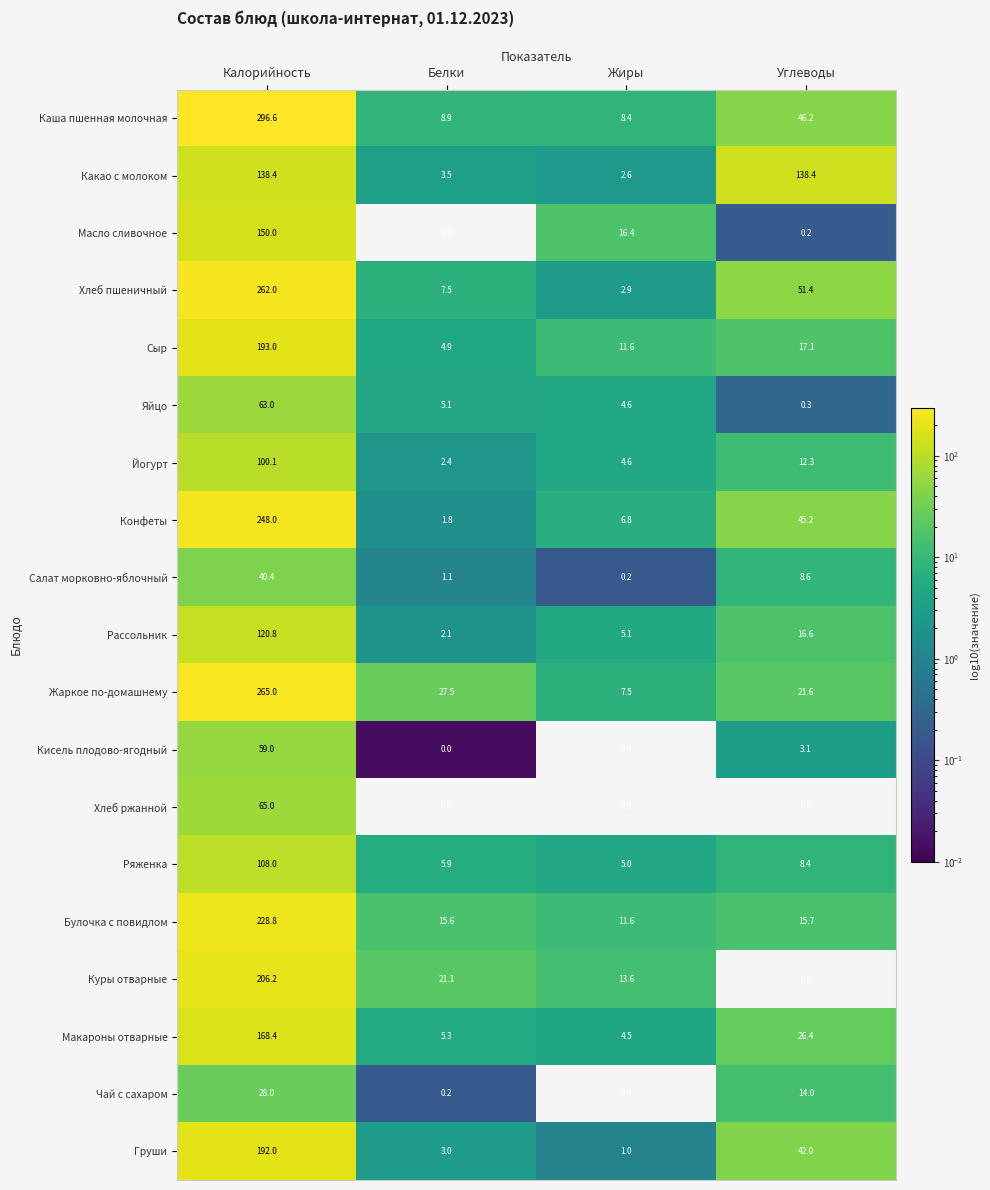

What is the difference between the Салат морковно-яблочный values at Белки and Калорийность?

39.3